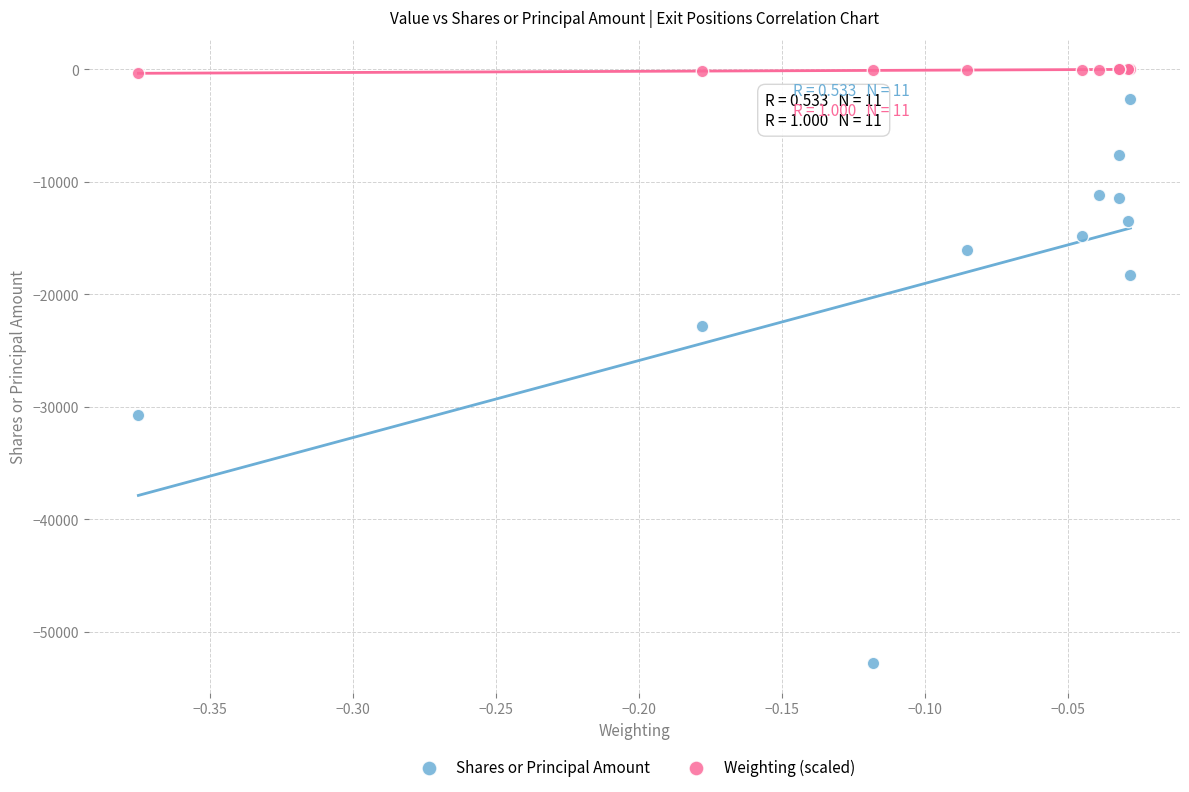

What are all the series names shown in the legend?

Shares or Principal Amount, Weighting (scaled)